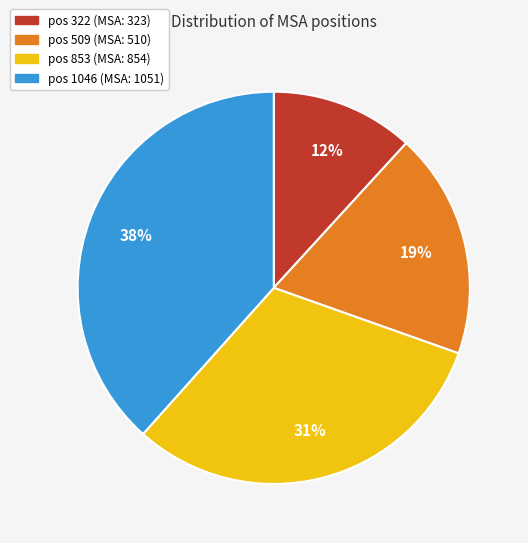

To the nearest percent, what is the average slice percentage?

25%